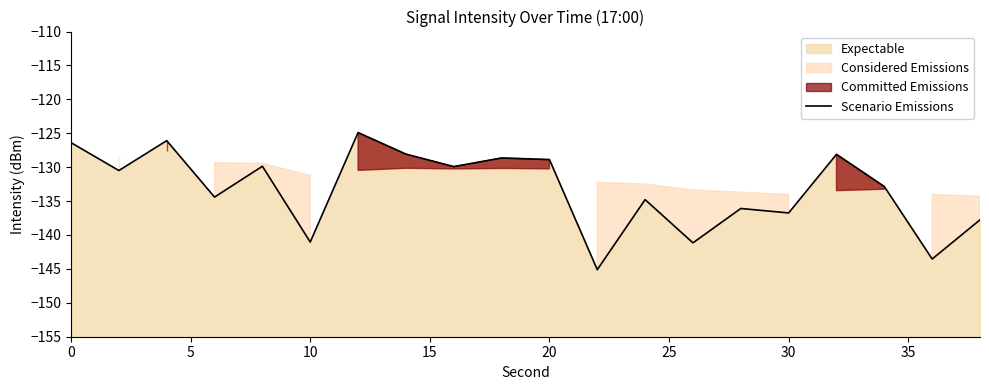

Reading left to right, extract all data points from this chart.

-126.4	-130.5	-126.1	-134.4	-129.9	-141.0	-124.9	-128.1	-129.9	-128.6	-128.9	-145.1	-134.8	-141.2	-136.1	-136.7	-128.1	-132.9	-143.5	-137.8